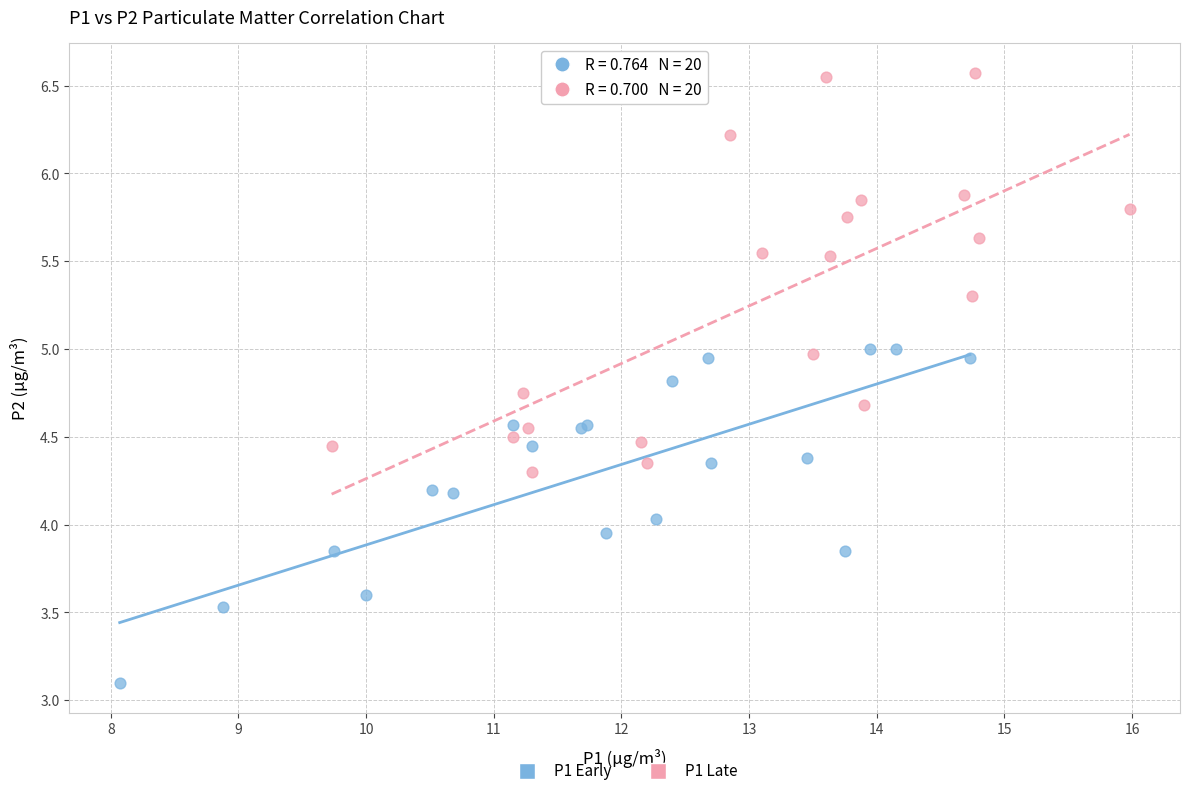

Which series contains the highest Y value?

P1 Late